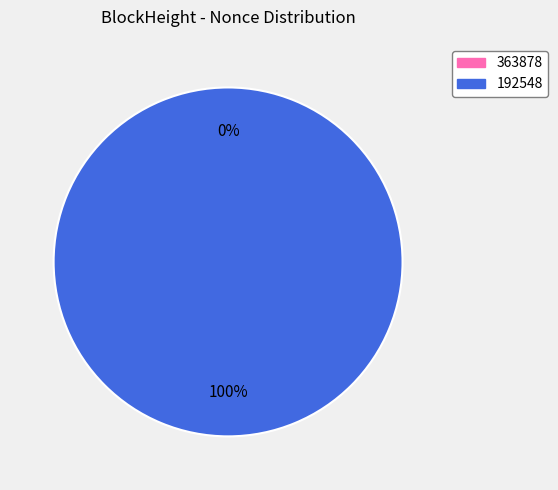

To the nearest percent, what is the difference between the largest and smallest slice percentages?

100%